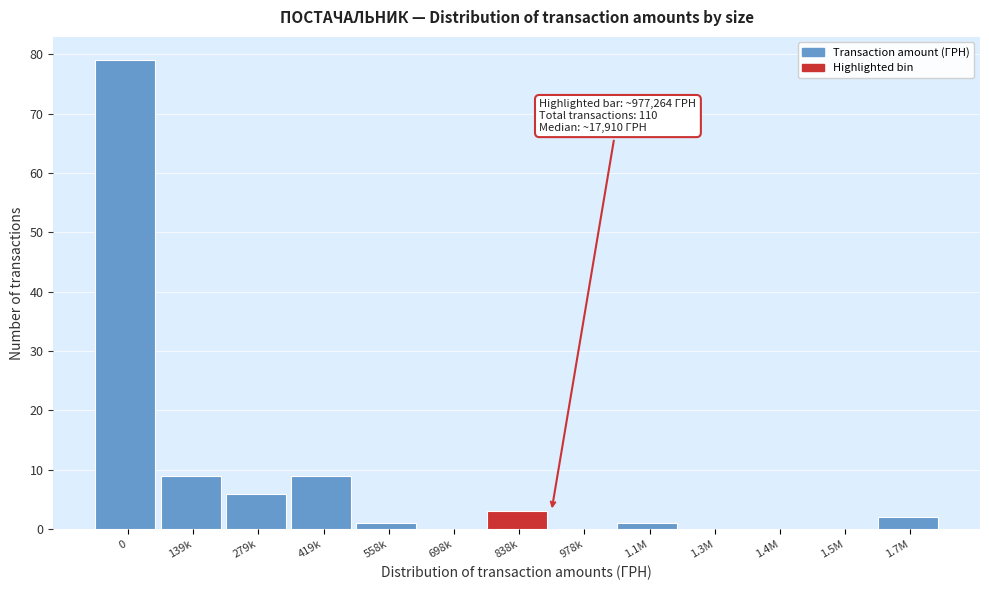

Reading left to right, list all the values displayed in this chart.

0=79	139k=9	279k=6	419k=9	558k=1	698k=0	838k=3	978k=0	1.1M=1	1.3M=0	1.4M=0	1.5M=0	1.7M=2